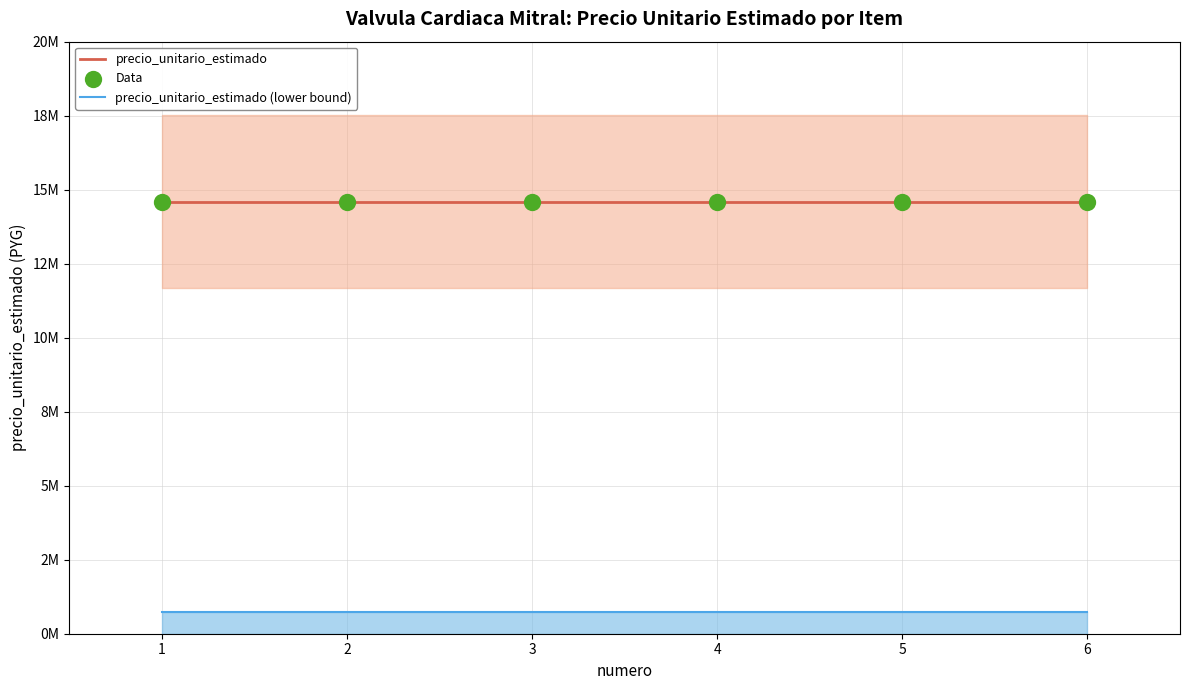

Which series contains the highest Y value?

precio_unitario_estimado